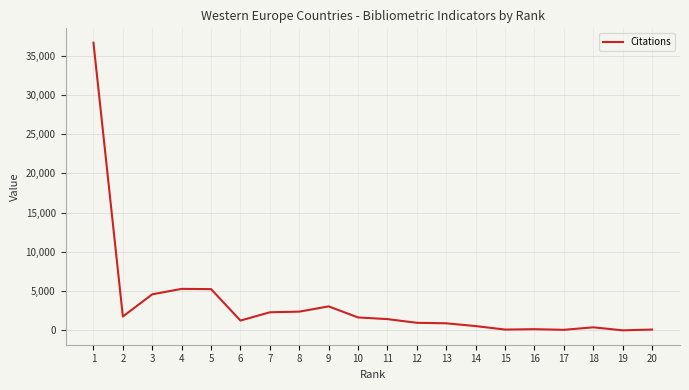

Count the number of data series in this chart.

1